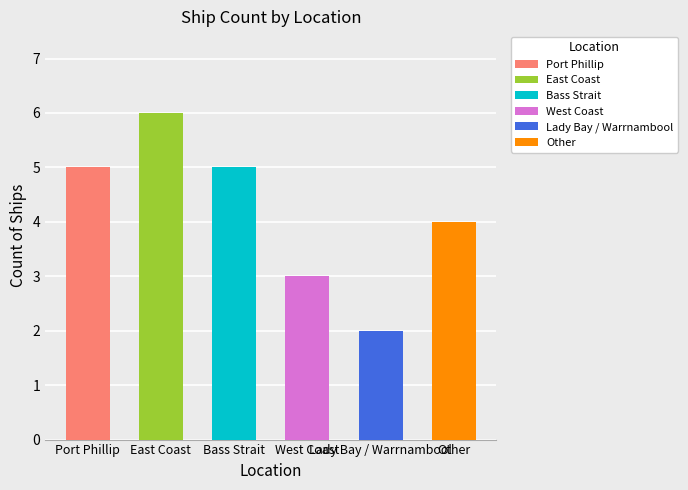

At which label does the data first exceed 5?

East Coast